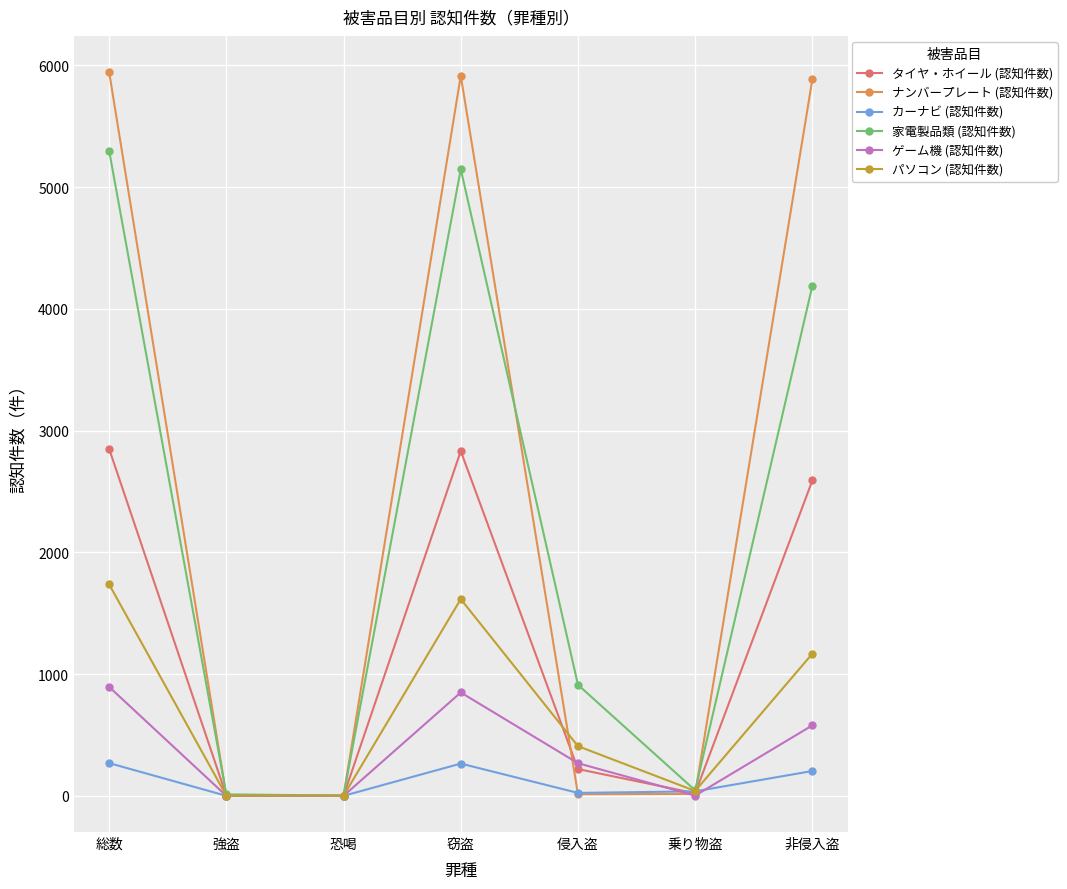

Rank the series by their maximum value, from lowest to highest.

カーナビ (認知件数), ゲーム機 (認知件数), パソコン (認知件数), タイヤ・ホイール (認知件数), 家電製品類 (認知件数), ナンバープレート (認知件数)